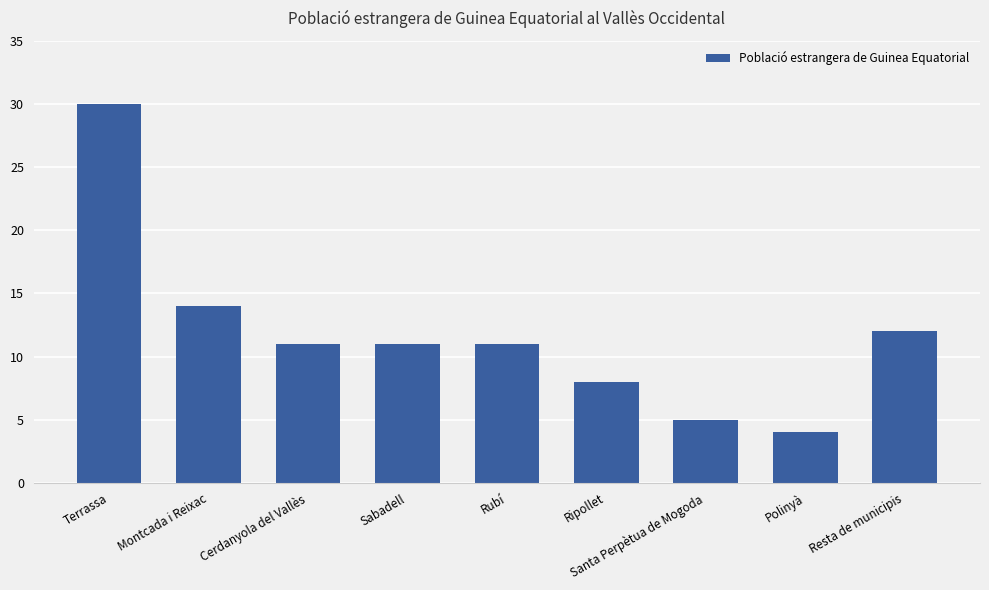

Is it true that the value at Santa Perpètua de Mogoda is 5?

True